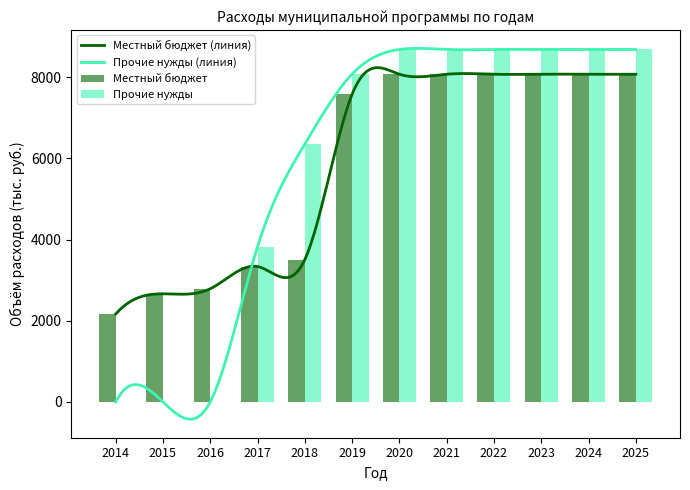

What is the difference between the maximum and second lowest values in the Местный бюджет series?

5412.6